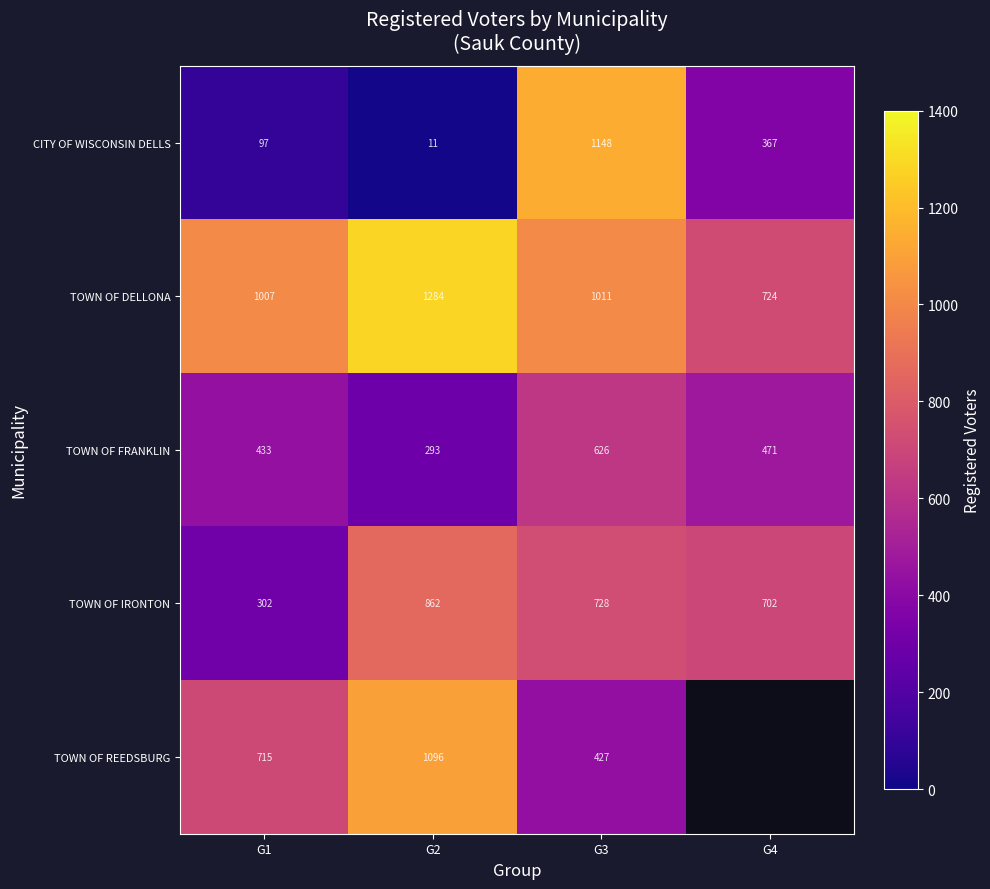

What is the total value across all series at G1?

2554